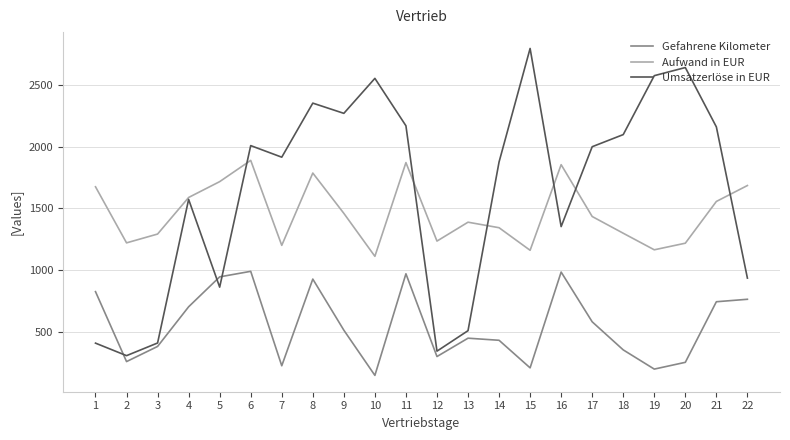

True or false: Aufwand in EUR and Gefahrene Kilometer intersect in this chart.

False